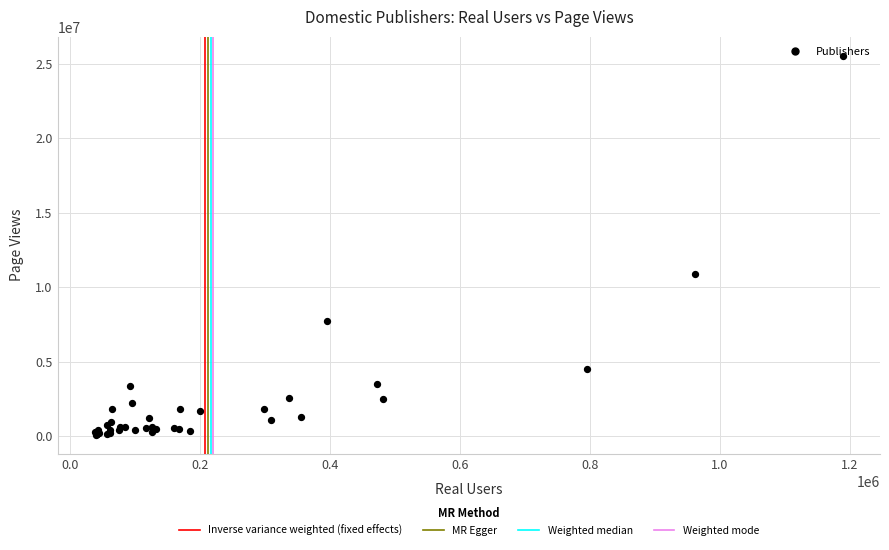

What Y value in the scatter plot is closest to 12819055?

10899403